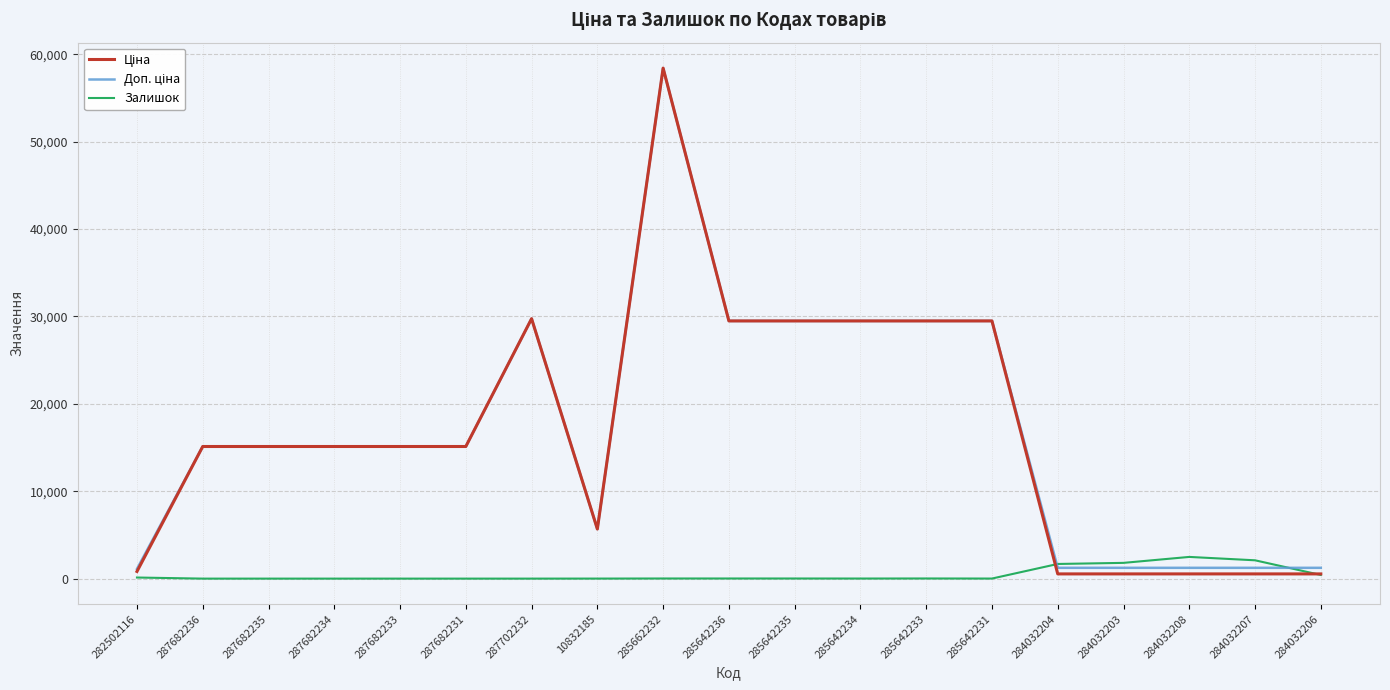

What is the maximum value shown in the chart?

58426.5